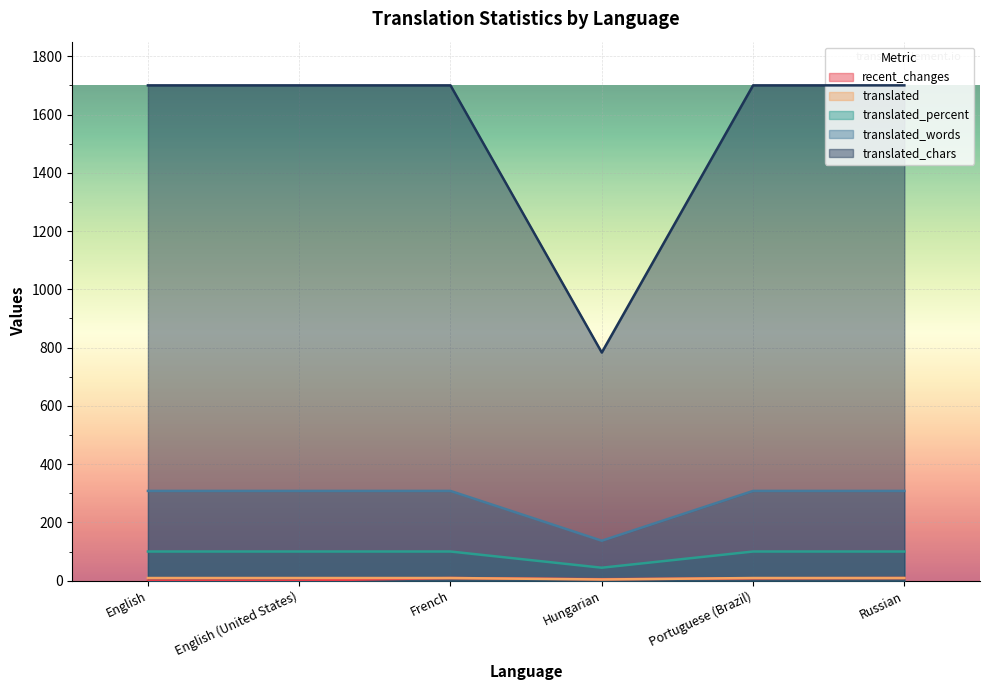

The value of translated_percent at Portuguese (Brazil) is 14.5. True or false?

False